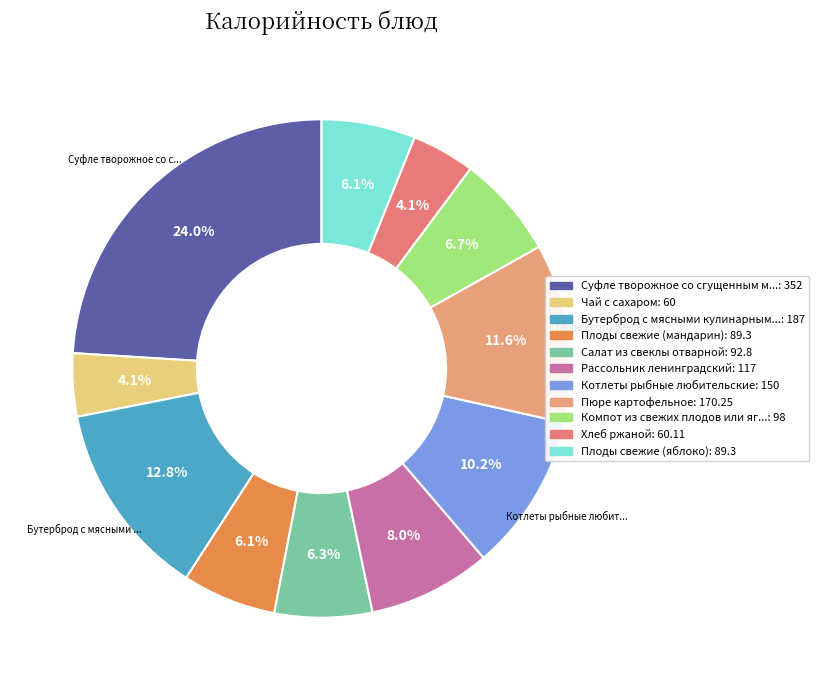

Count the number of slices in the pie.

11